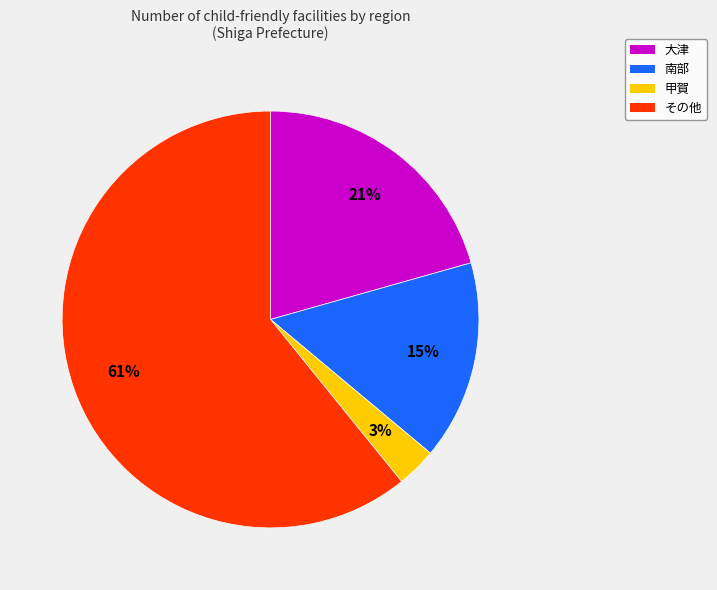

Combined, do 大津 and 甲賀 account for over 50%?

No